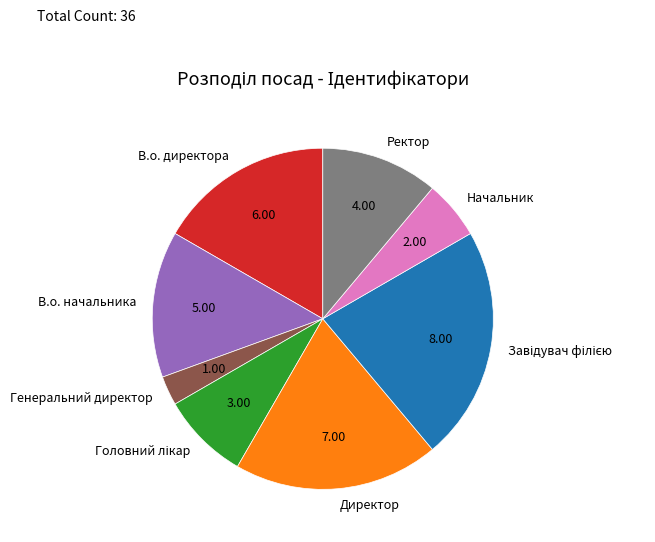

Between Ректор and В.о. начальника, which is larger?

В.о. начальника